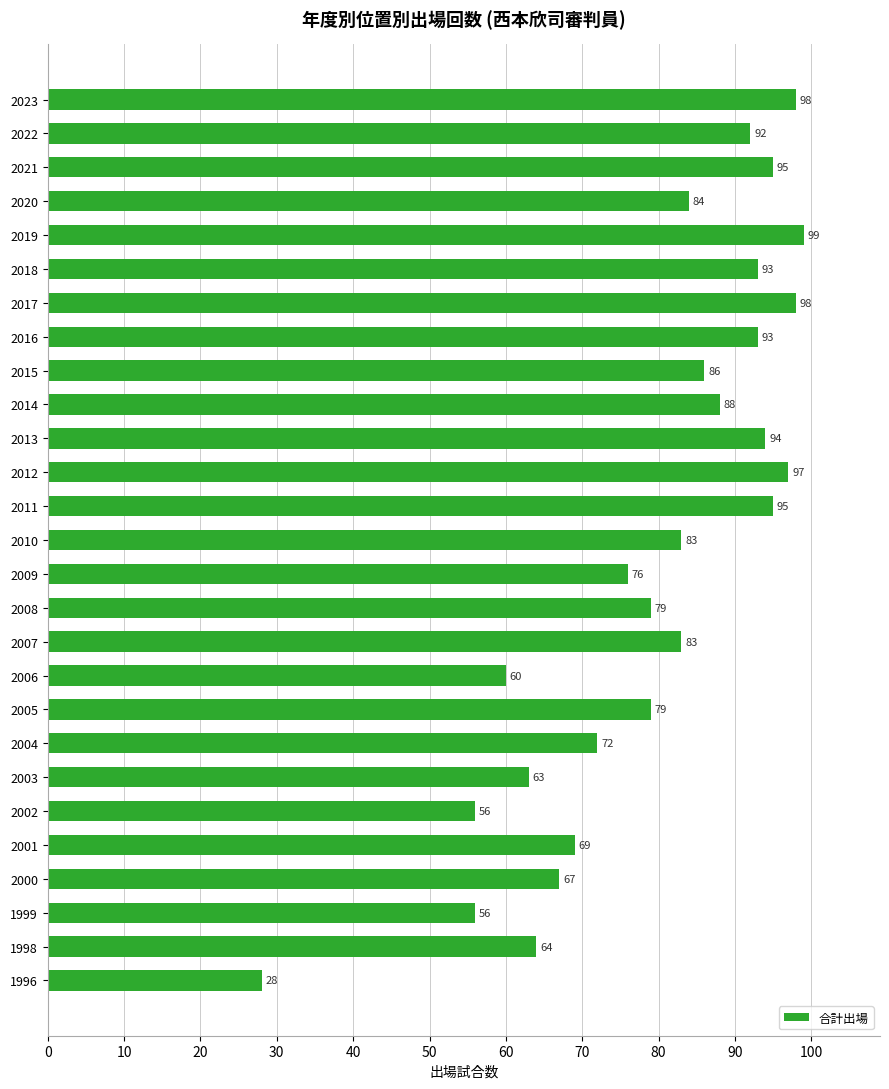

Reading bottom to top, extract all data points from this chart.

28	64	56	67	69	56	63	72	79	60	83	79	76	83	95	97	94	88	86	93	98	93	99	84	95	92	98